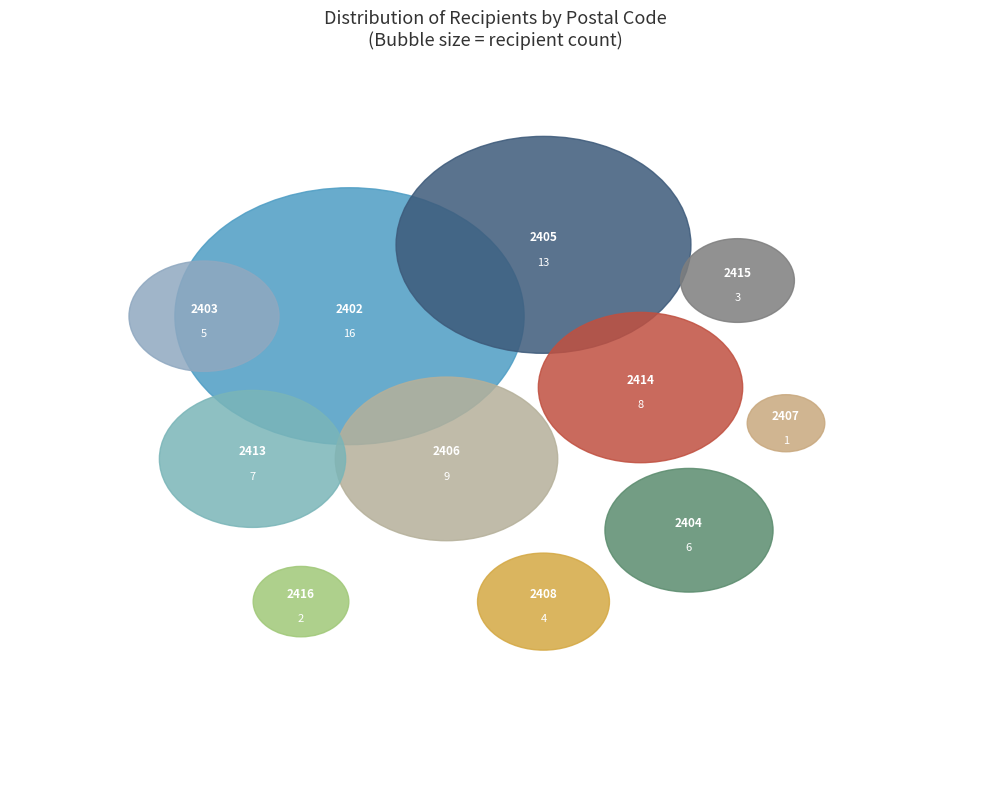

Is there a majority slice in this chart?

No